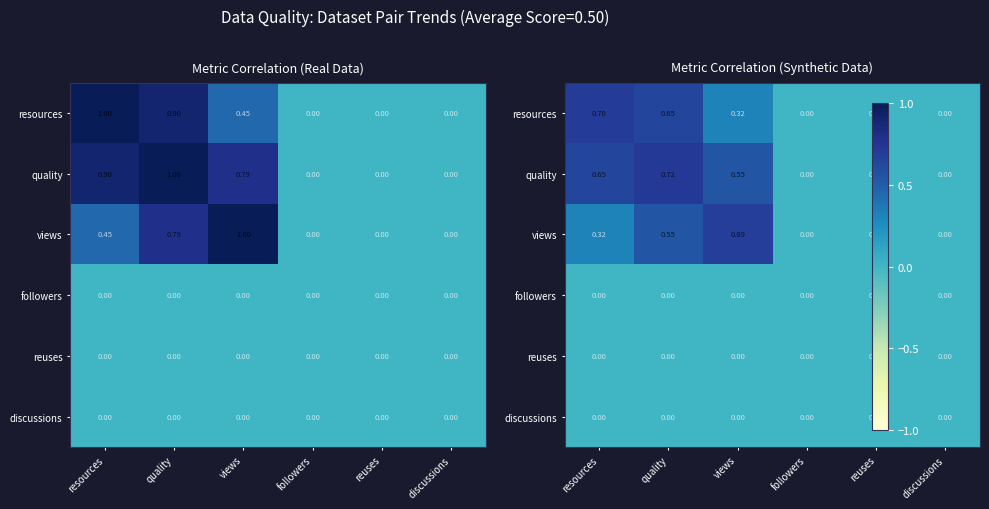

Rank the series at views from highest to lowest value.

views, quality, resources, followers, reuses, discussions